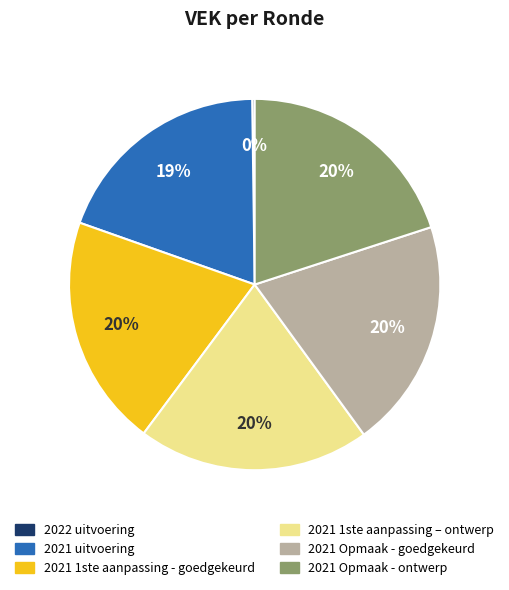

Is there any slice that represents more than half of the pie?

No